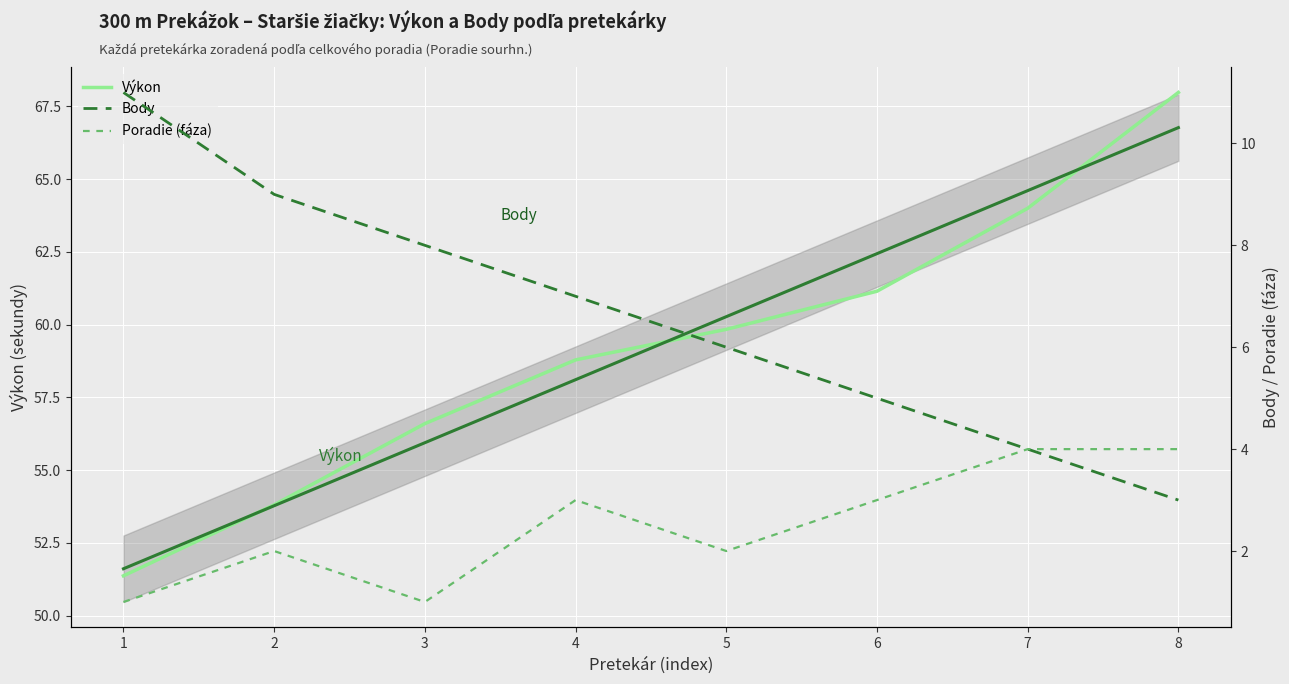

True or false: Výkon has a value of 108.9 at 7.

False